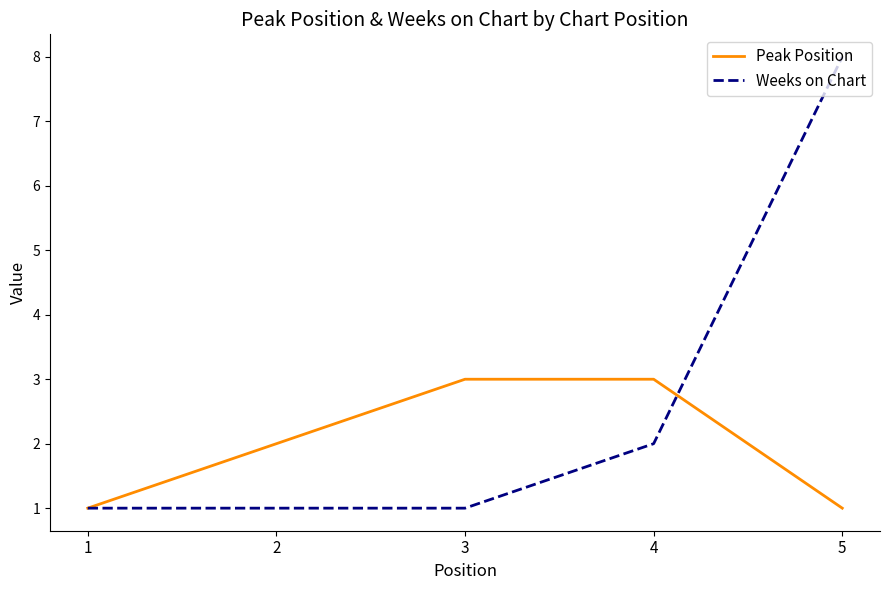

True or false: Peak Position has more than 1 interior local peaks.

False